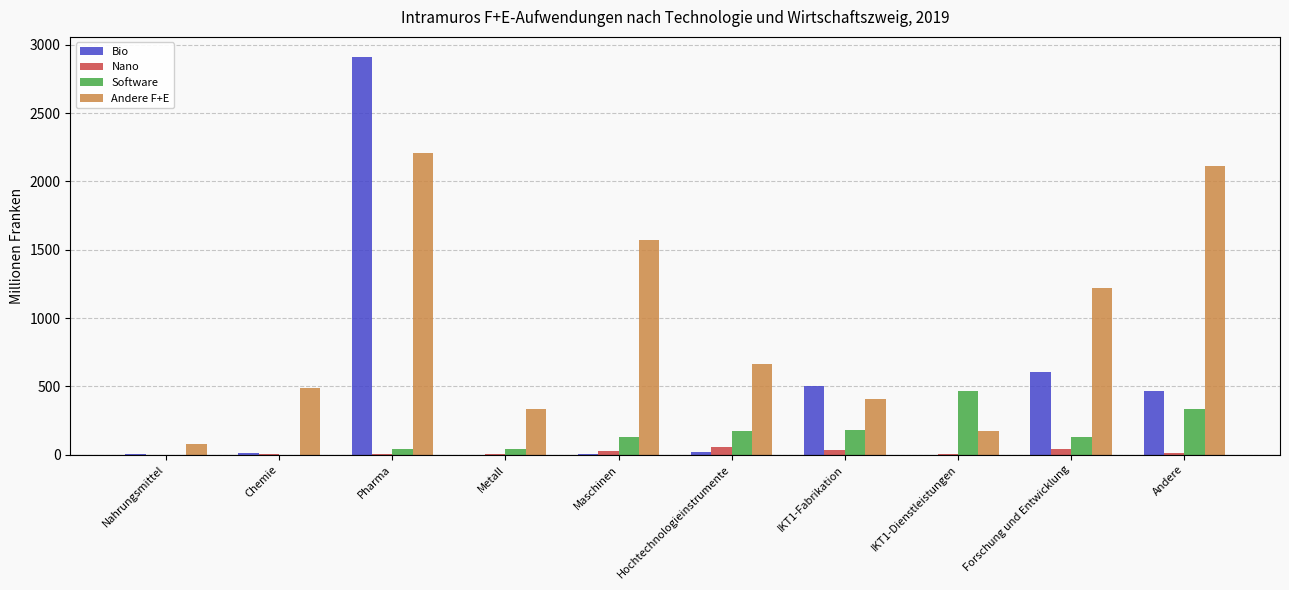

What is the total value across all series at Hochtechnologieinstrumente?

913.3